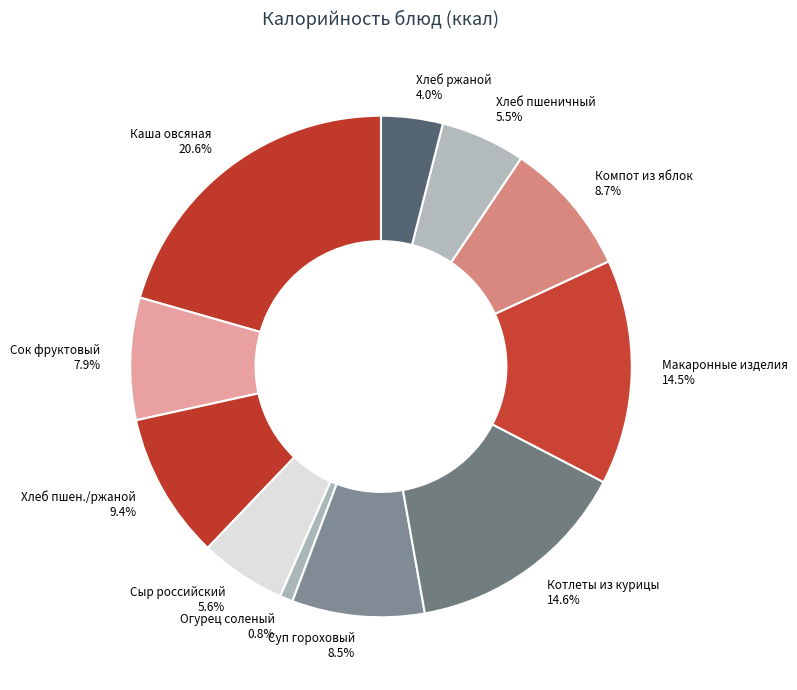

What is the largest slice in the pie chart?

Каша овсяная